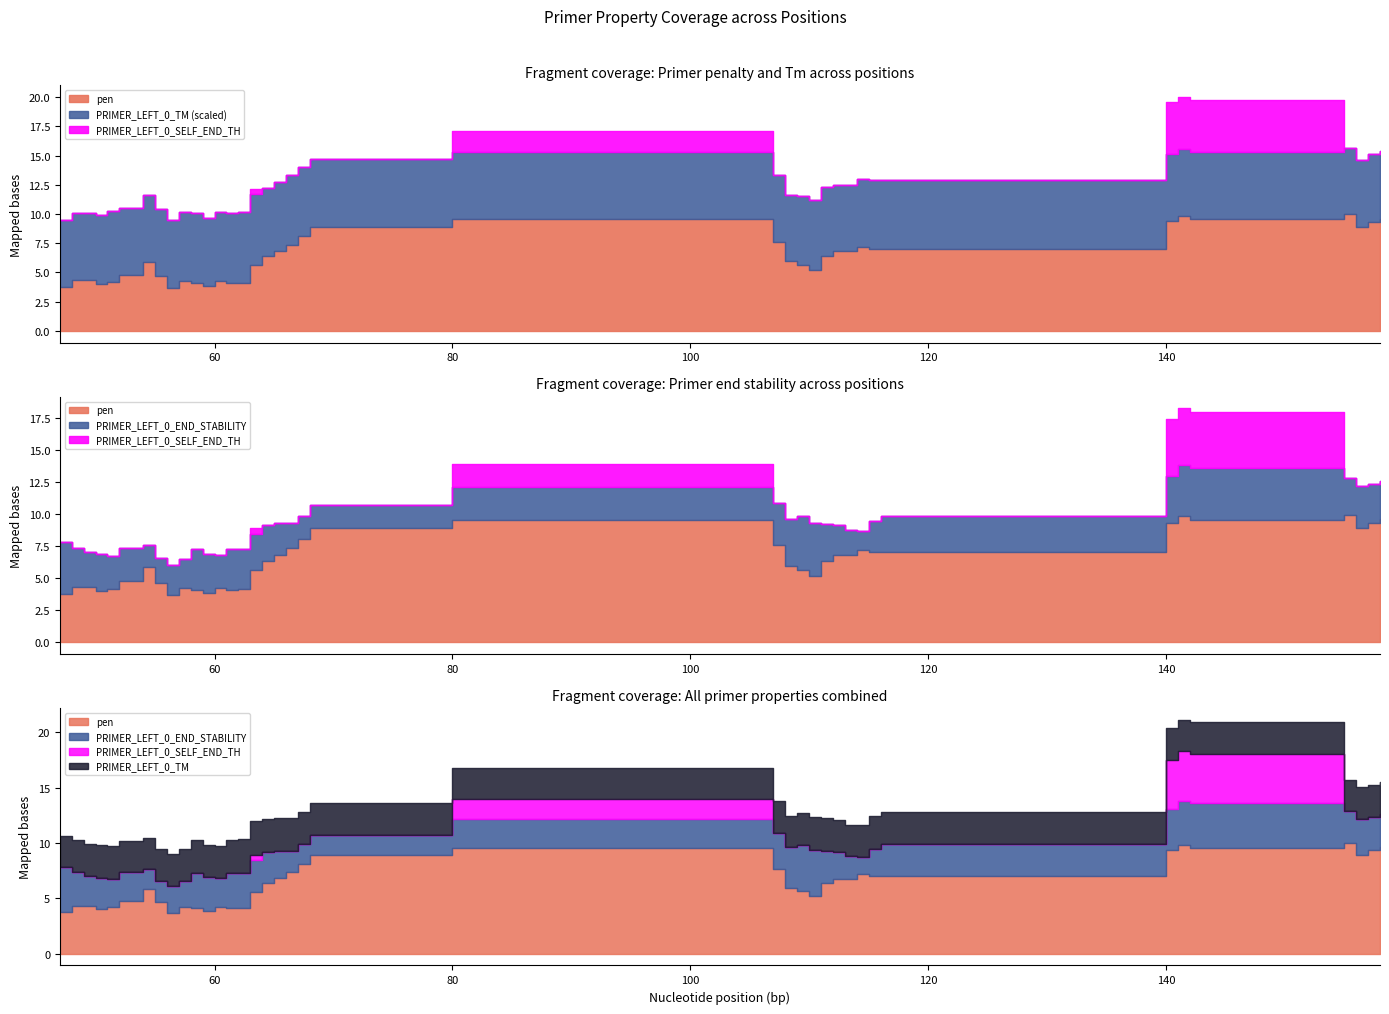

Reading left to right, extract all data points from this chart.

pen: 3.8	4.3	4.3	4.1	4.2	4.8	4.8	5.9	4.7	3.7	4.3	4.1	3.9	4.3	4.1	4.1	5.6	6.4	6.9	7.4	8.1	8.9	9.6	7.6	5.9	5.7	5.2	6.4	6.8	6.8	7.2	7.0	7.0	9.4	9.8	9.6	10.0	8.9	9.3	9.6
PRIMER_LEFT_0_TM: 57.2	57.7	57.7	58.9	60.2	57.2	57.2	57.1	57.3	58.3	58.7	59.9	58.1	58.7	59.9	60.1	60.6	58.6	59.1	59.6	58.9	58.1	57.4	57.4	57.1	58.3	59.8	59.6	57.2	57.2	57.8	59.0	59.0	57.6	57.2	57.4	57.0	57.1	57.6	57.4
PRIMER_LEFT_0_END_STABILITY: 4.0	3.1	2.7	2.8	2.6	2.6	2.6	1.8	1.9	2.4	2.3	3.2	3.1	2.6	3.2	3.2	2.8	2.8	2.4	1.9	1.8	1.8	2.6	3.3	3.7	4.2	4.2	2.9	2.4	2.0	1.5	2.4	2.8	3.7	4.0	4.0	2.9	3.3	3.0	3.0
PRIMER_LEFT_0_SELF_END_TH: 0.0	0.0	0.0	0.0	0.0	0.0	0.0	0.0	0.0	0.0	0.0	0.0	0.0	0.0	0.0	0.0	0.5	0.0	0.0	0.0	0.0	0.0	1.8	0.0	0.0	0.0	0.0	0.0	0.0	0.0	0.0	0.0	0.0	4.4	4.4	4.4	0.0	0.0	0.0	0.0